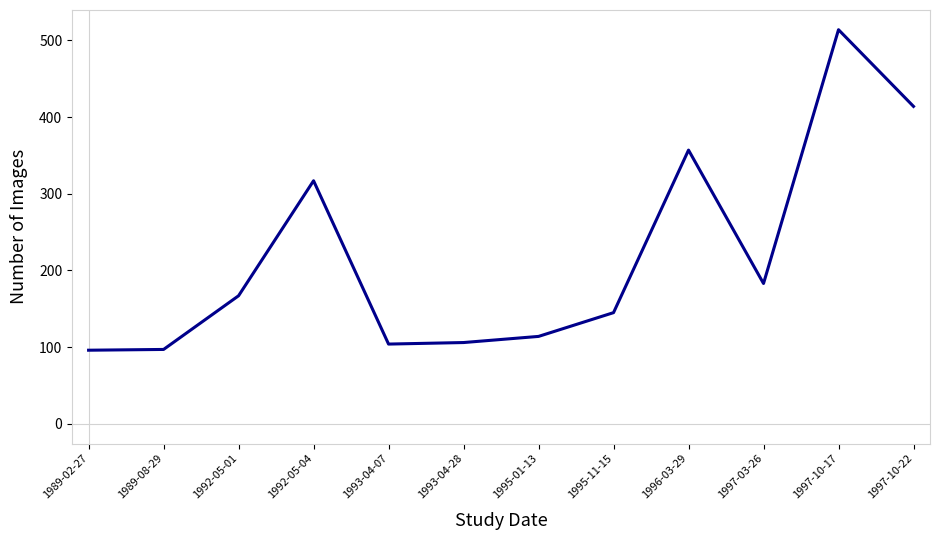

What position from the left is 1992-05-04?

4